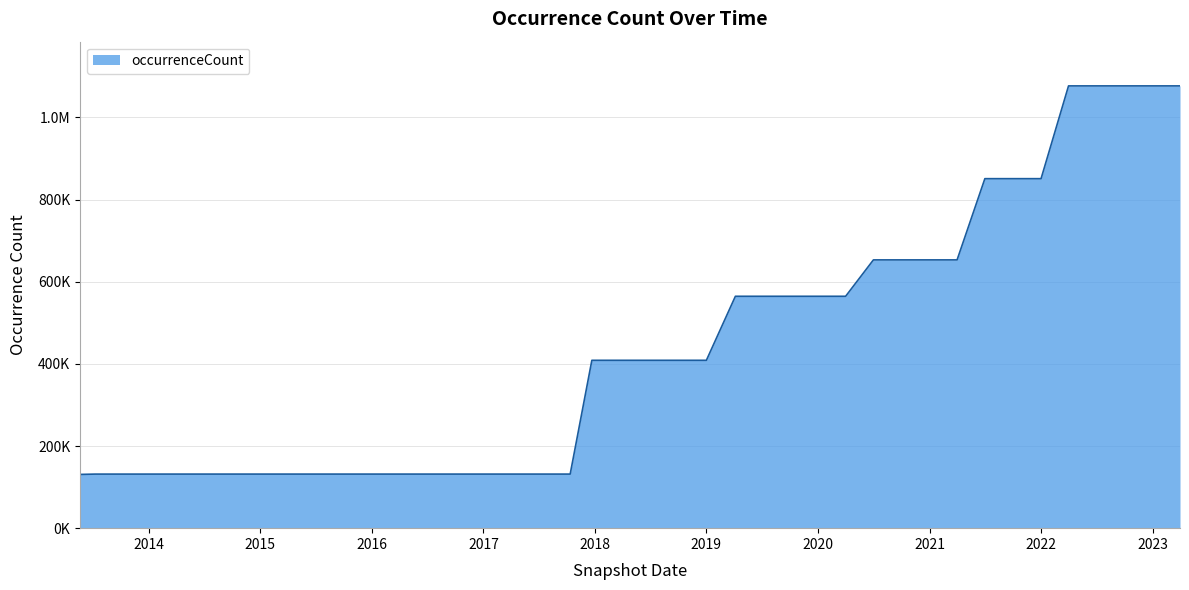

Does the chart have visible grid lines?

Yes